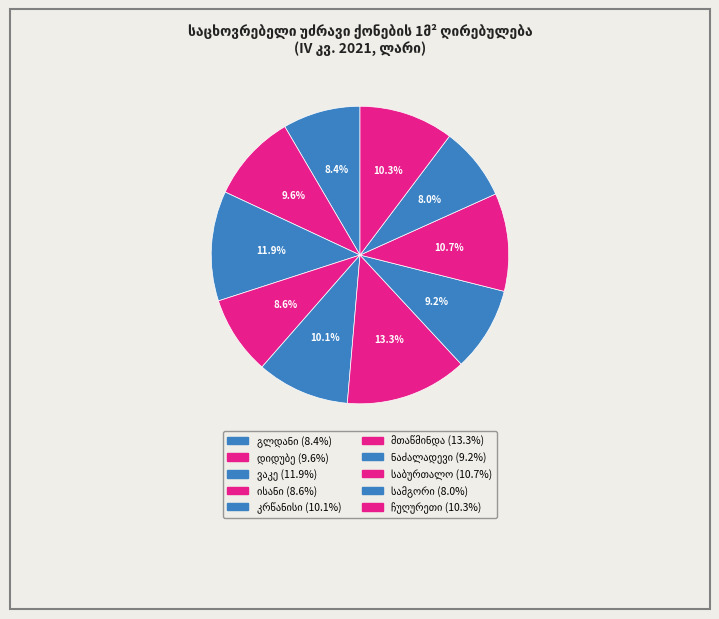

Is there any slice that represents more than half of the pie?

No